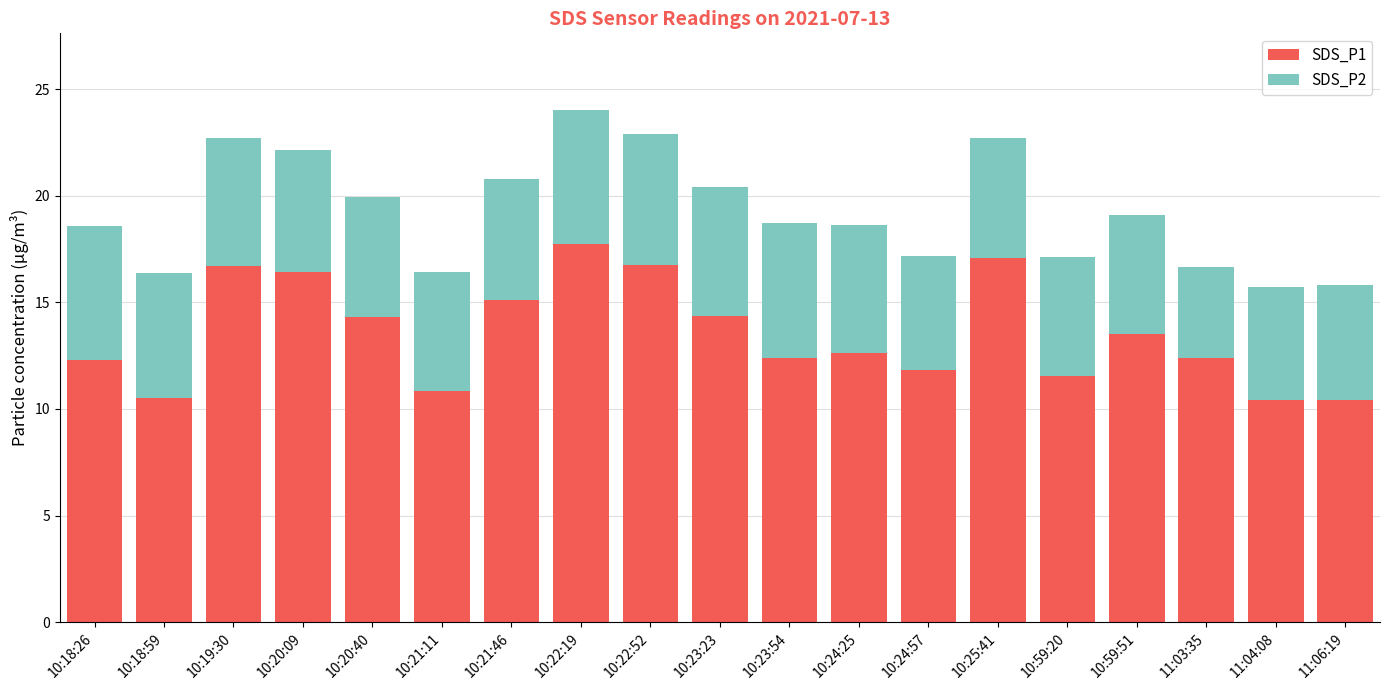

Which category has the highest value in the SDS_P1 series?

10:22:19